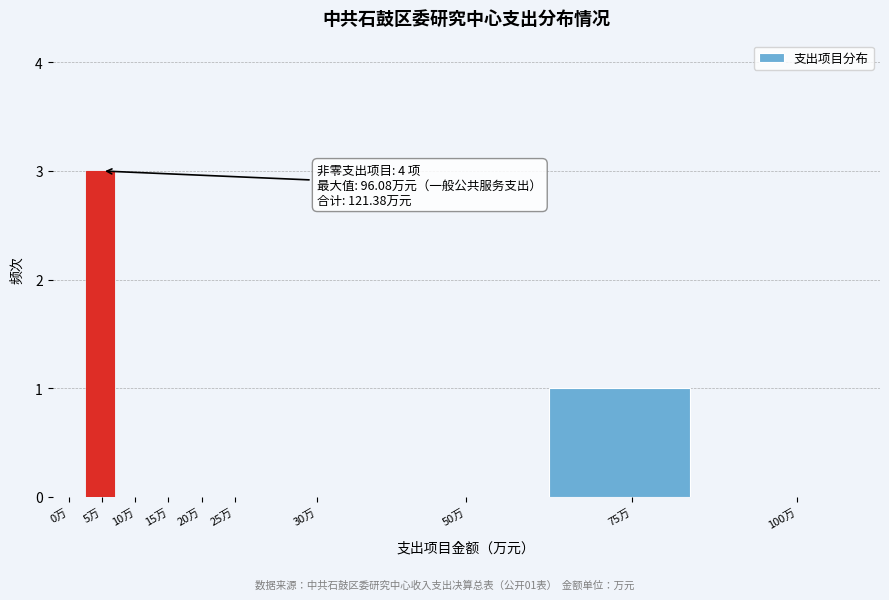

Reading left to right, what are all the values shown in this chart?

0万=0	5万=3	10万=0	15万=0	20万=0	25万=0	30万=0	50万=0	75万=1	100万=0